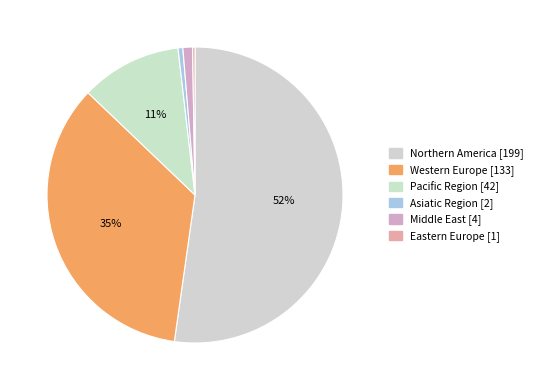

How many slices are in this pie chart?

6